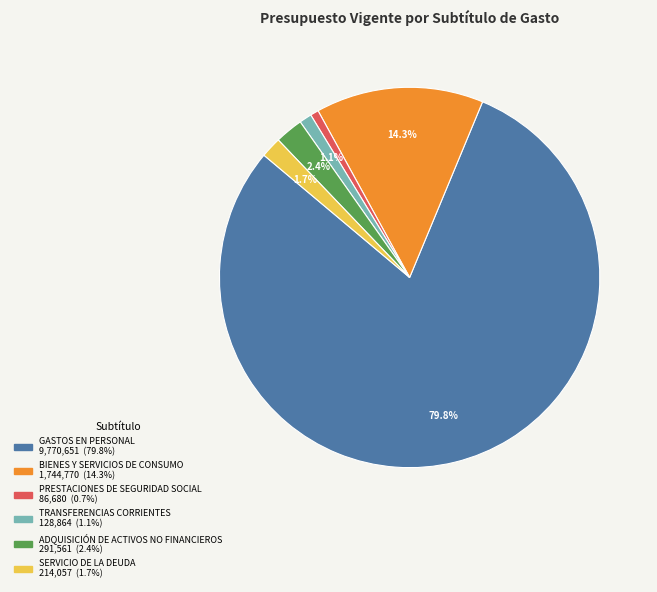

Which slice is the largest?

GASTOS EN PERSONAL